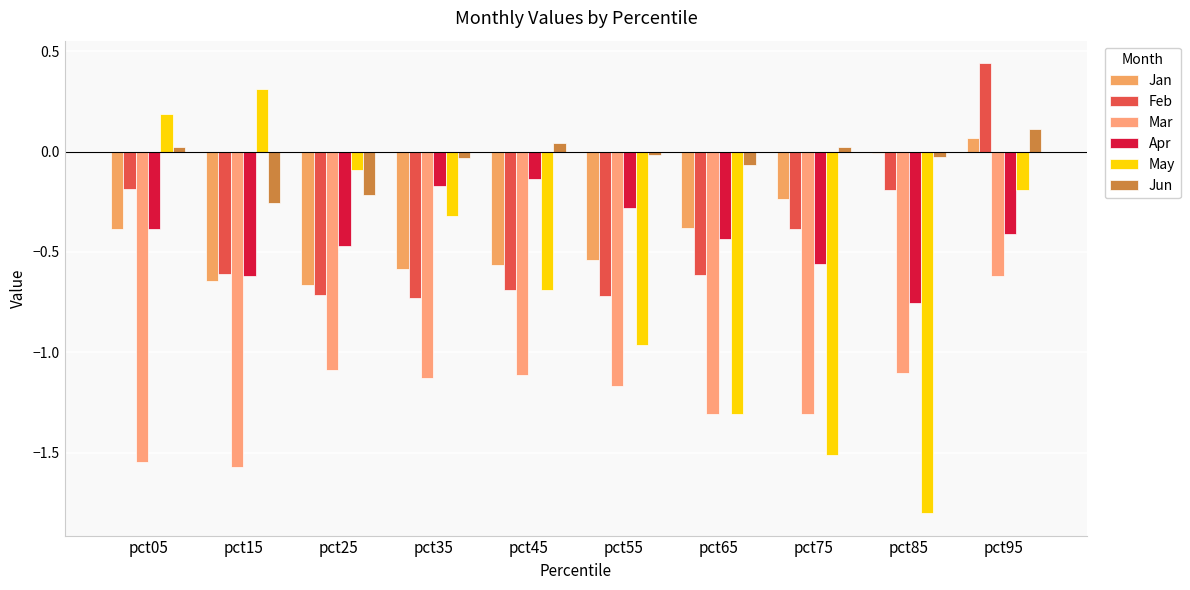

How many groups of bars are there?

10